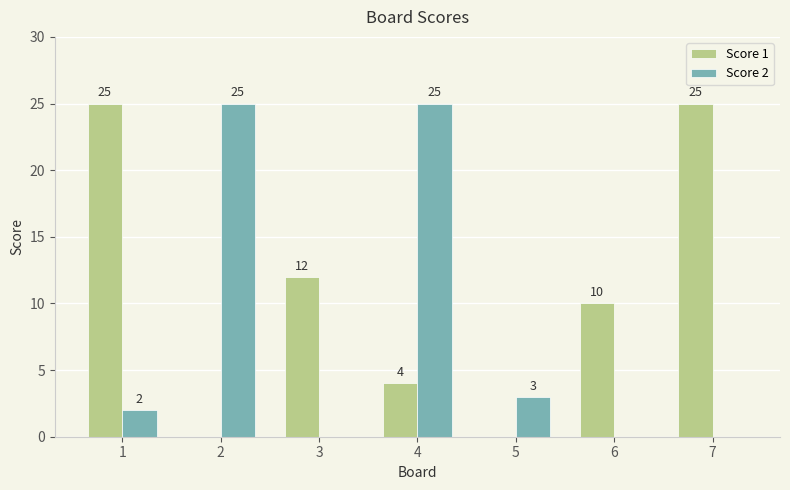

The Score 2 series shows 0 at 7. True or false?

True